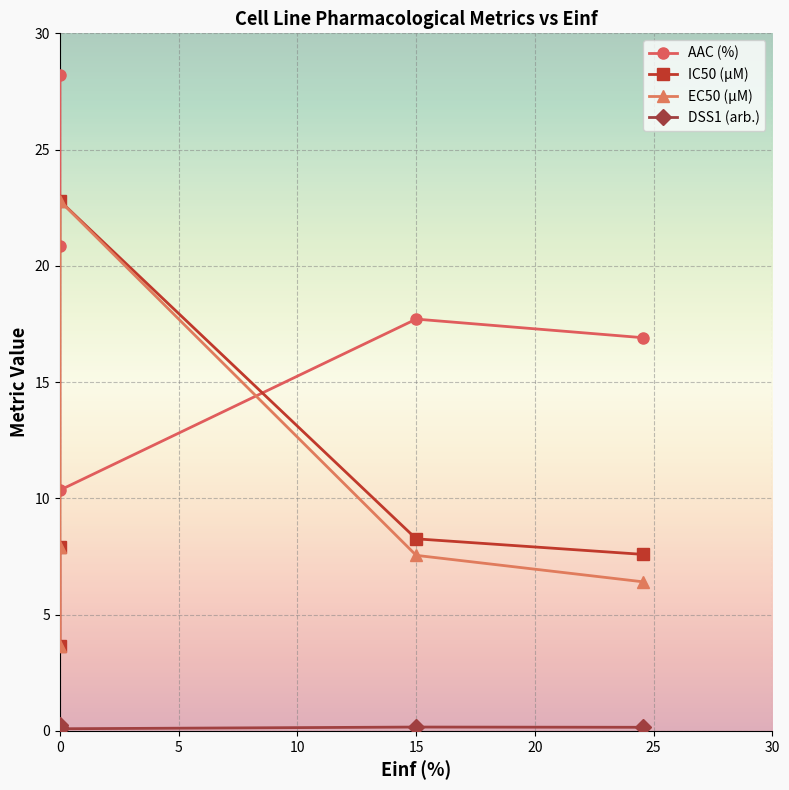

The AAC (%) series shows 26.2 at 20. True or false?

False